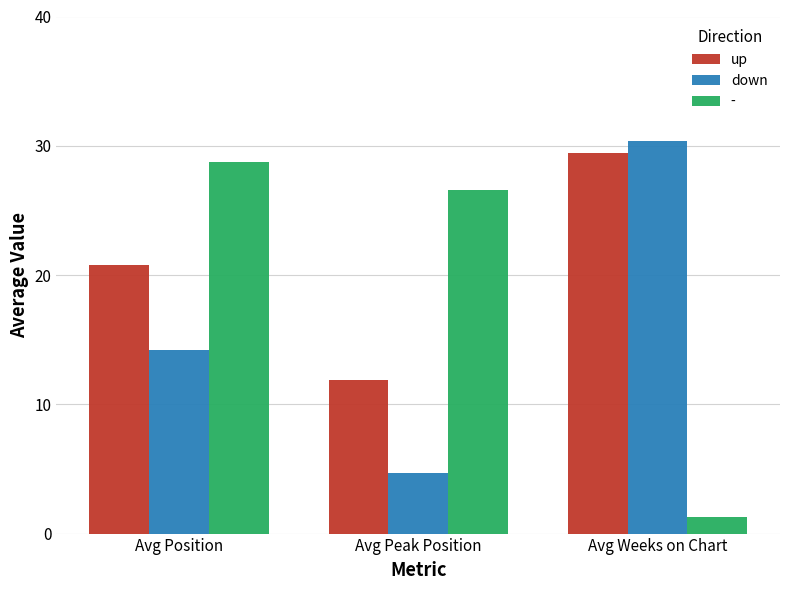

At which category is the sum across all series the highest?

Avg Position